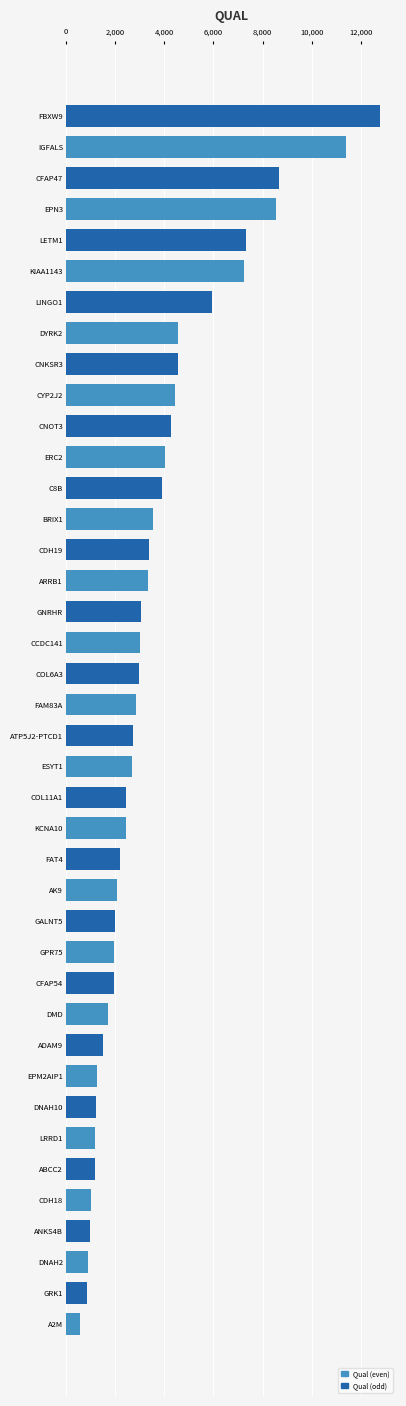

What value does the data have at CNKSR3?

4549.6